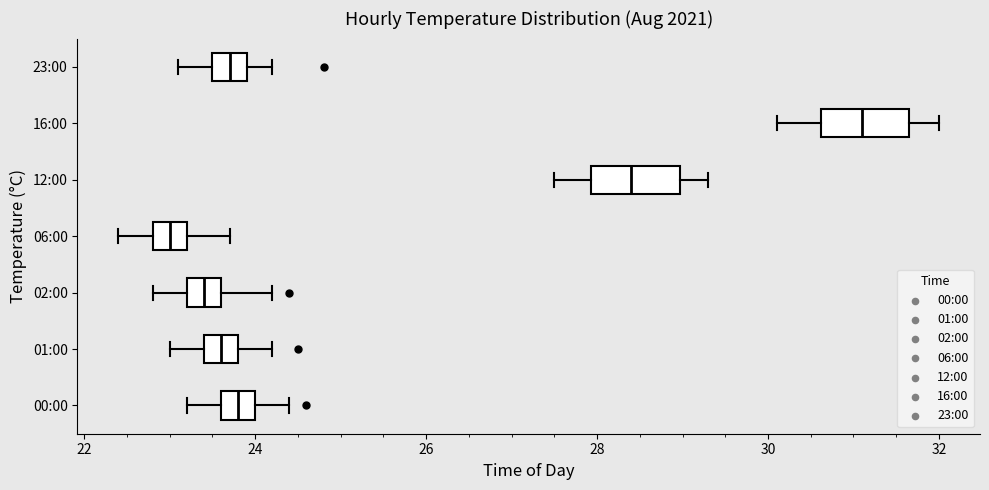

Which box's median line is the furthest to the left?

06:00